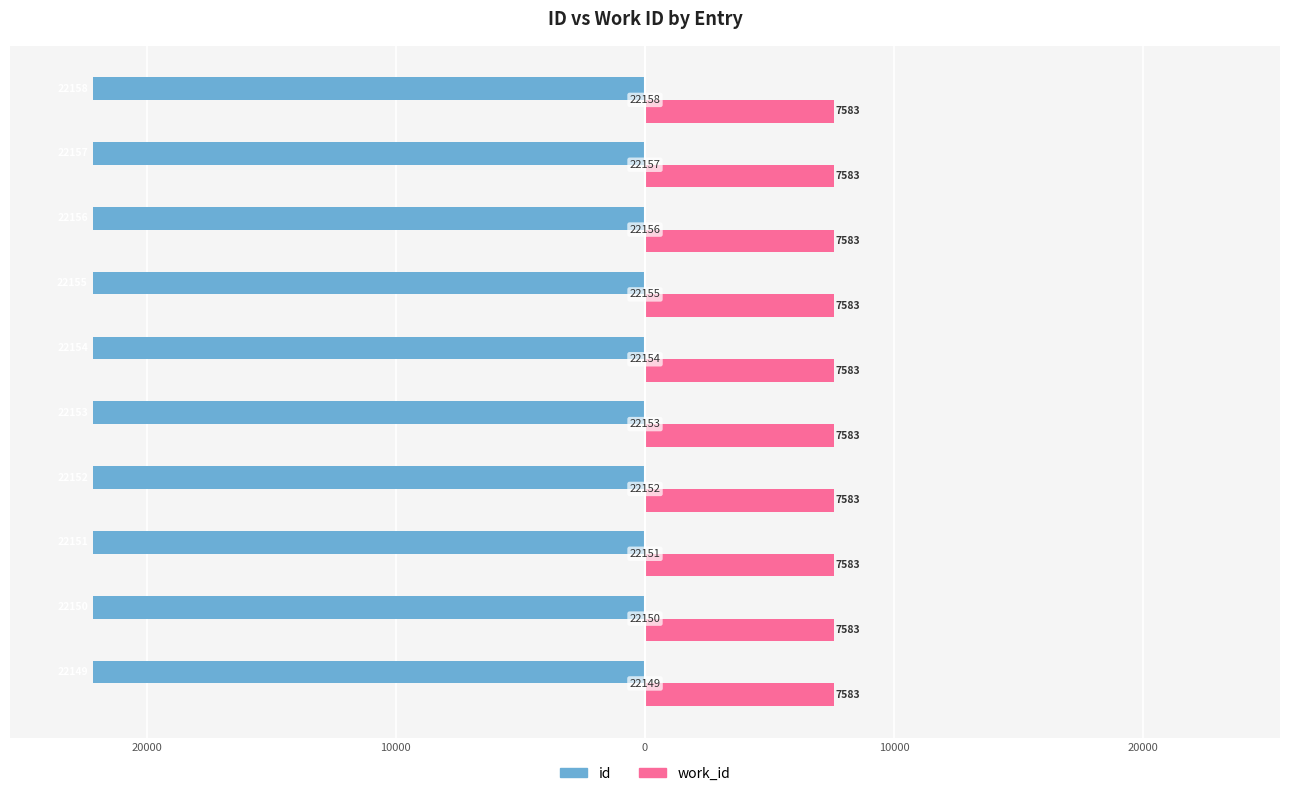

Reading left to right, list all the values displayed in this chart.

id: -22149.0	-22150.0	-22151.0	-22152.0	-22153.0	-22154.0	-22155.0	-22156.0	-22157.0	-22158.0
work_id: 0.3	0.3	0.3	0.3	0.3	0.3	0.3	0.3	0.3	0.3